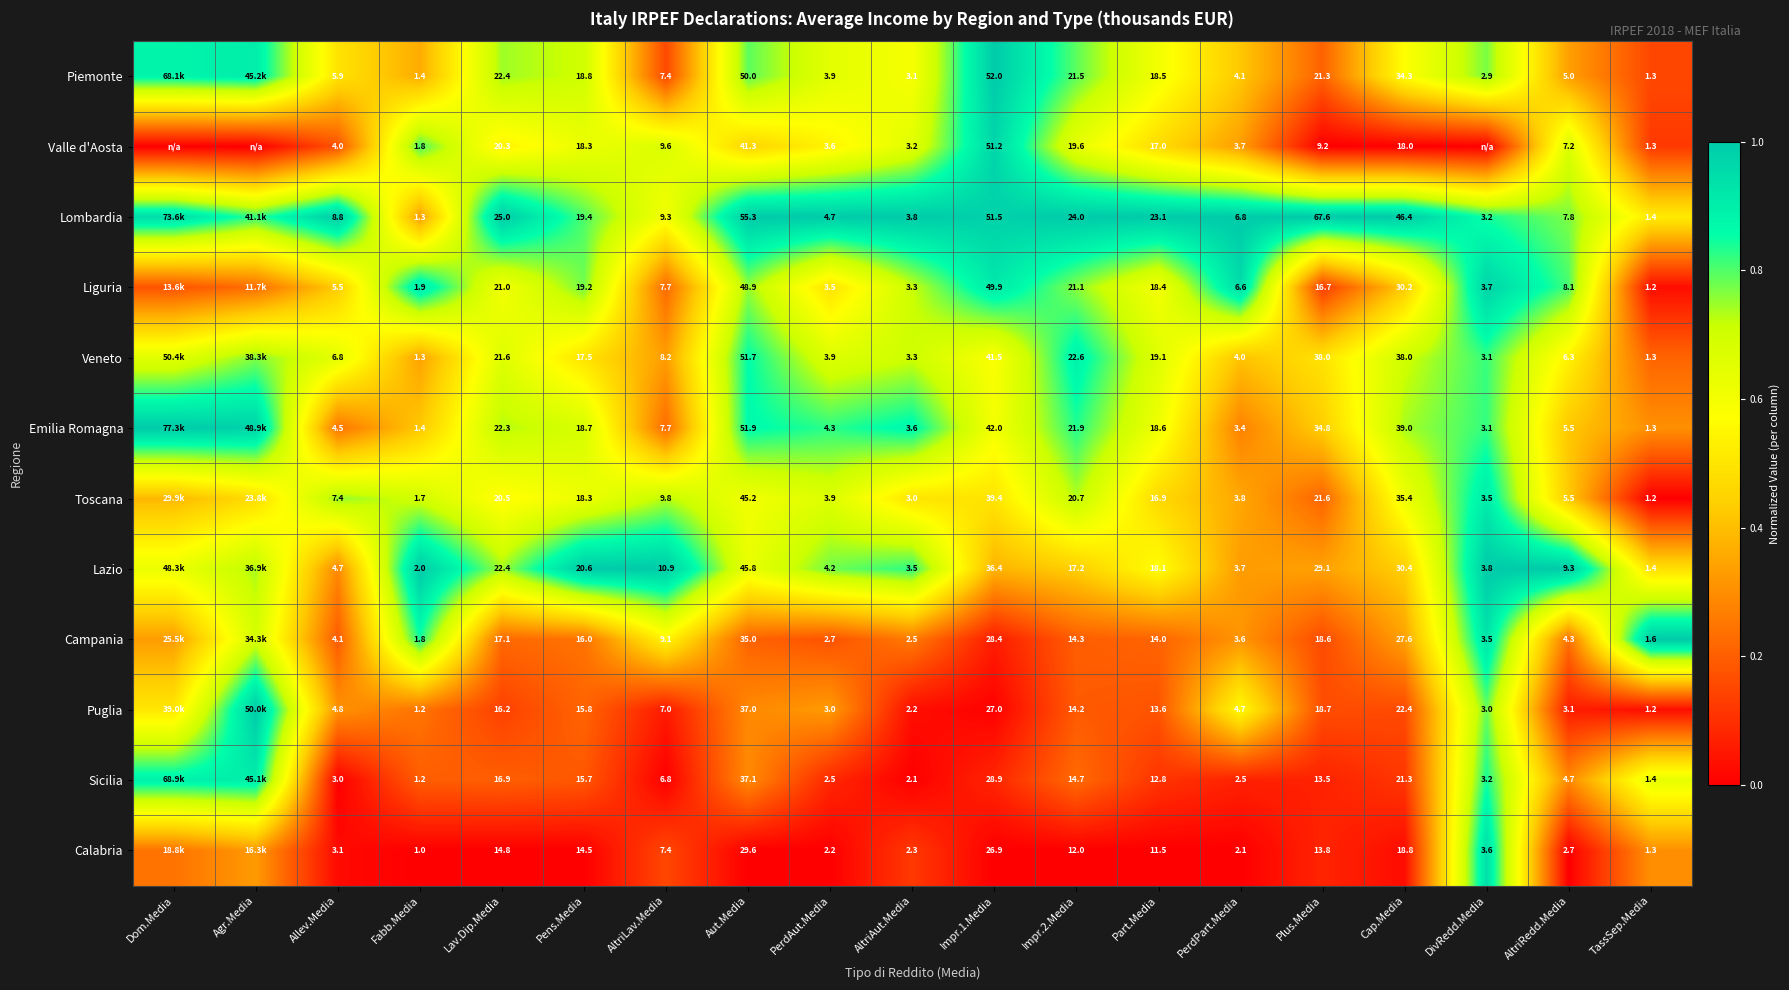

Is the value of Veneto at Fabb.Media greater than the value of Calabria at PerdAut.Media?

No